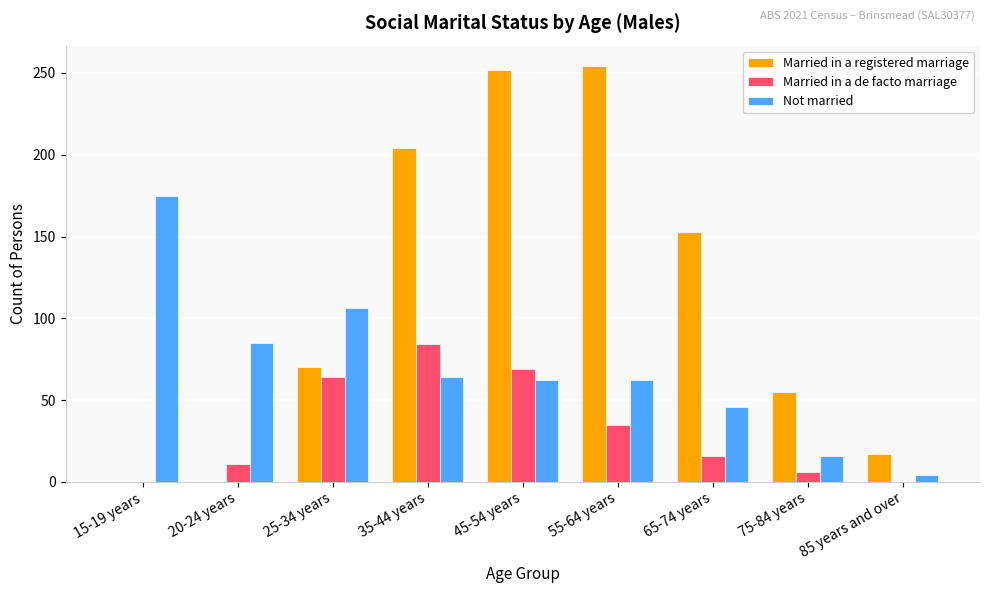

Between 25-34 years and 85 years and over, which series saw the biggest shift?

Not married